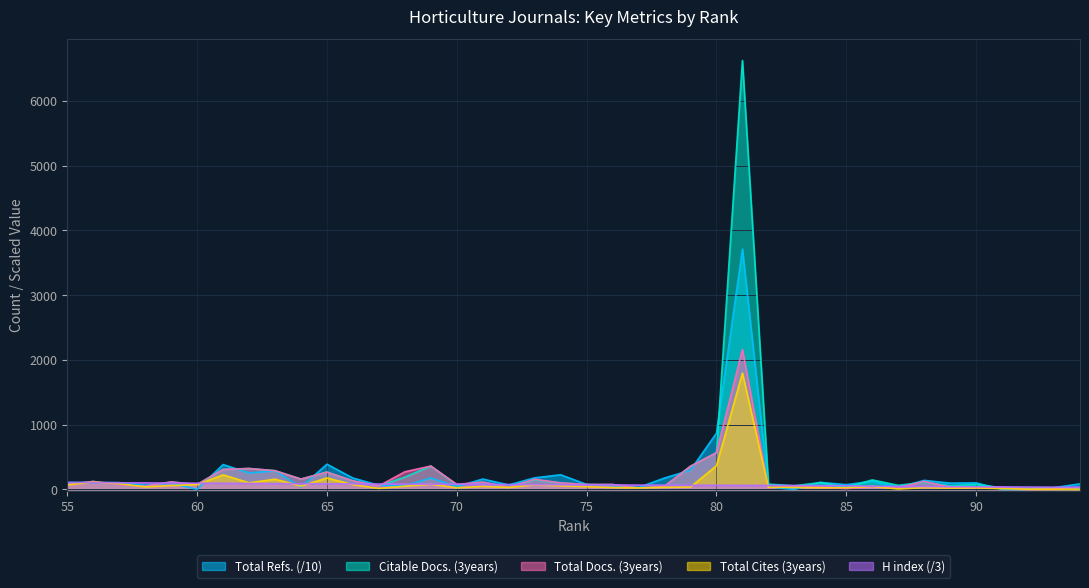

The value of Total Docs. (3years) at 77 is 33.9. True or false?

False